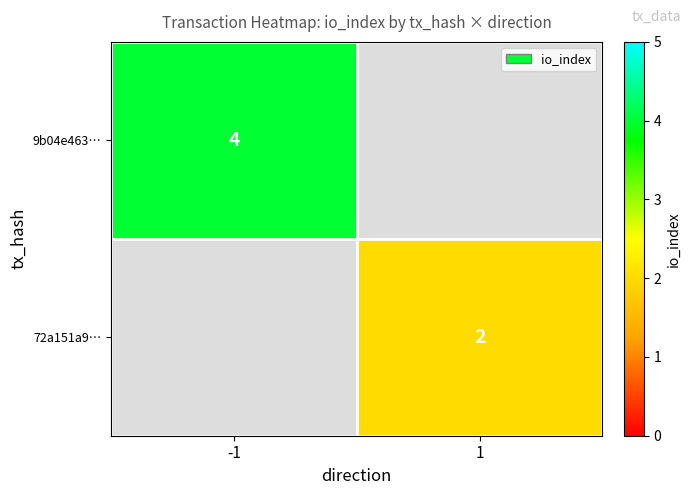

Is the value of 9b04e463… at -1 greater than the value of 72a151a9… at 1?

Yes